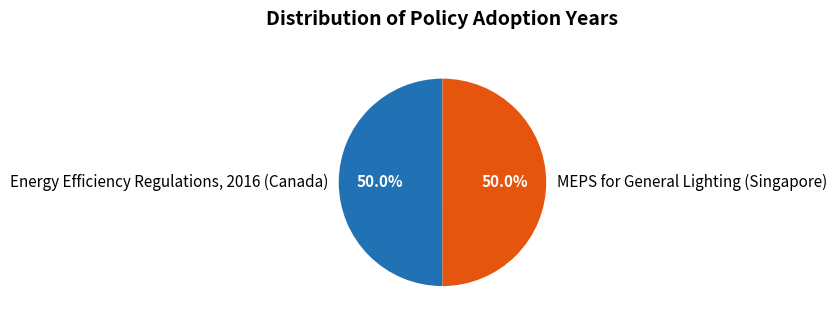

The MEPS for General Lighting (Singapore) slice represents 60% of the pie. True or false?

False